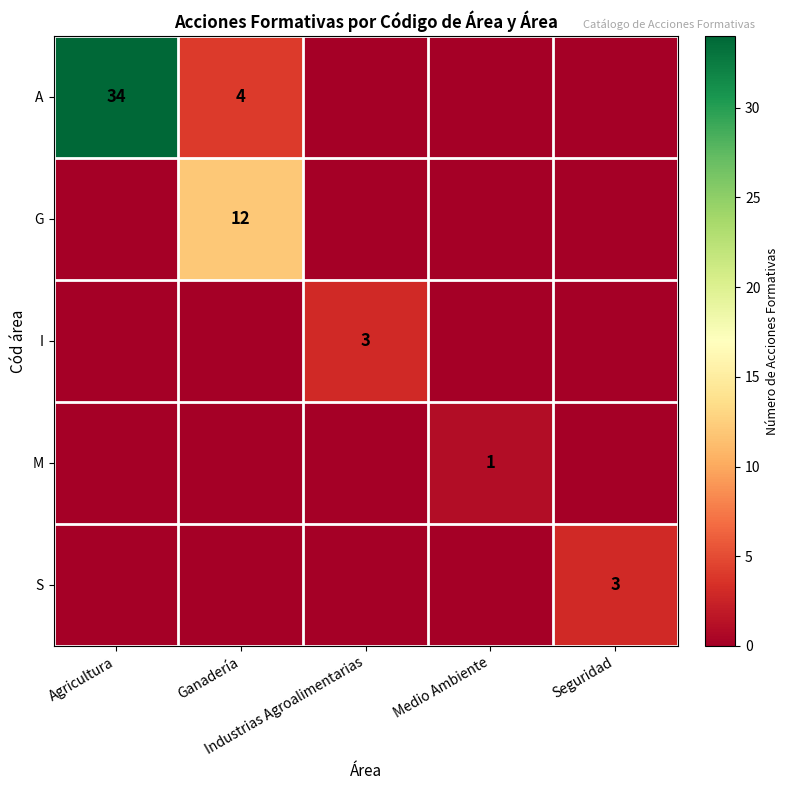

What is the difference between the maximum and minimum values in the M series?

1